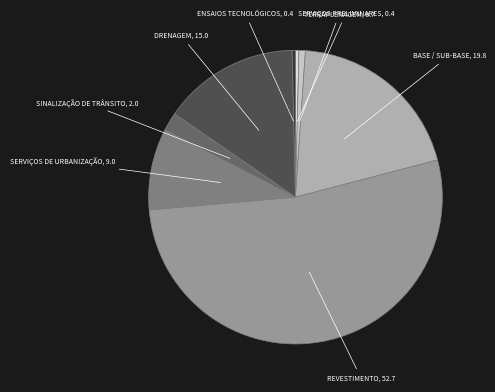

Does any single category account for the majority?

Yes